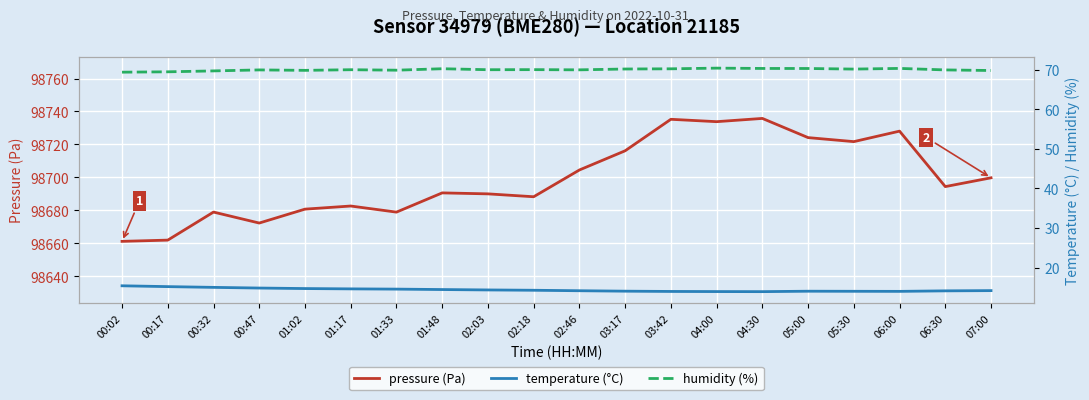

How many values in the humidity (%) series are below 70?

9